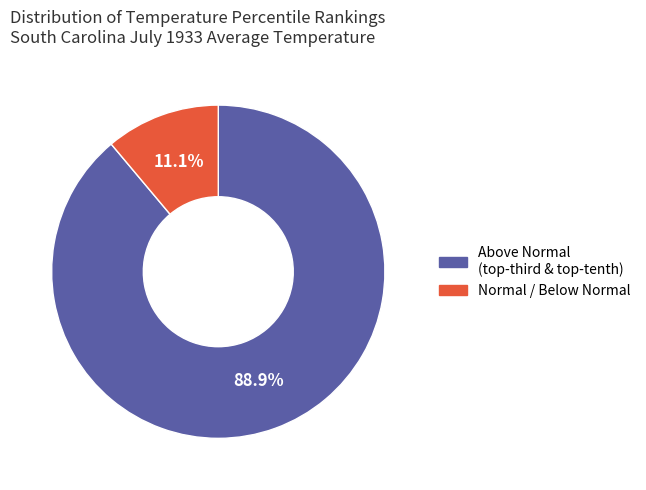

How many slices are in this pie chart?

2